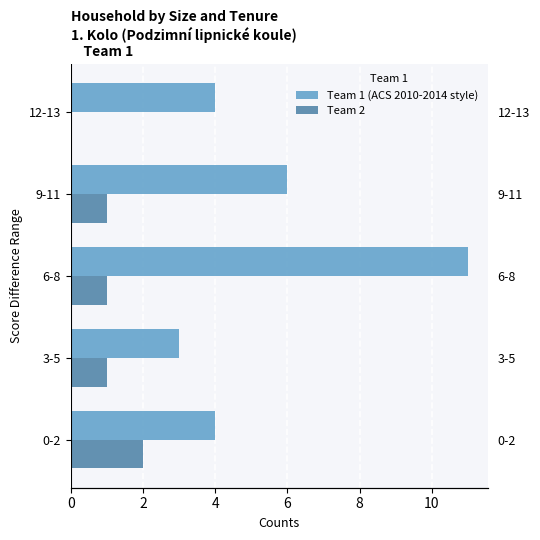

At 6-8, list the series in order from smallest to largest.

Team 2, Team 1 (ACS 2010-2014 style)